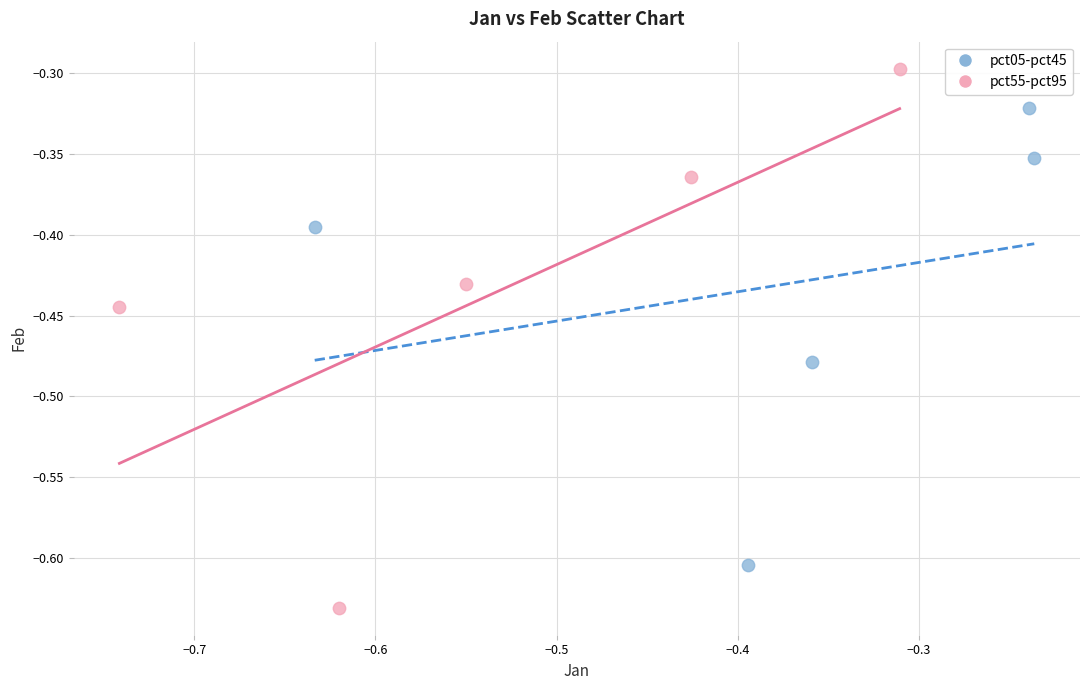

Which series has the largest Y range (max minus min)?

pct55-pct95